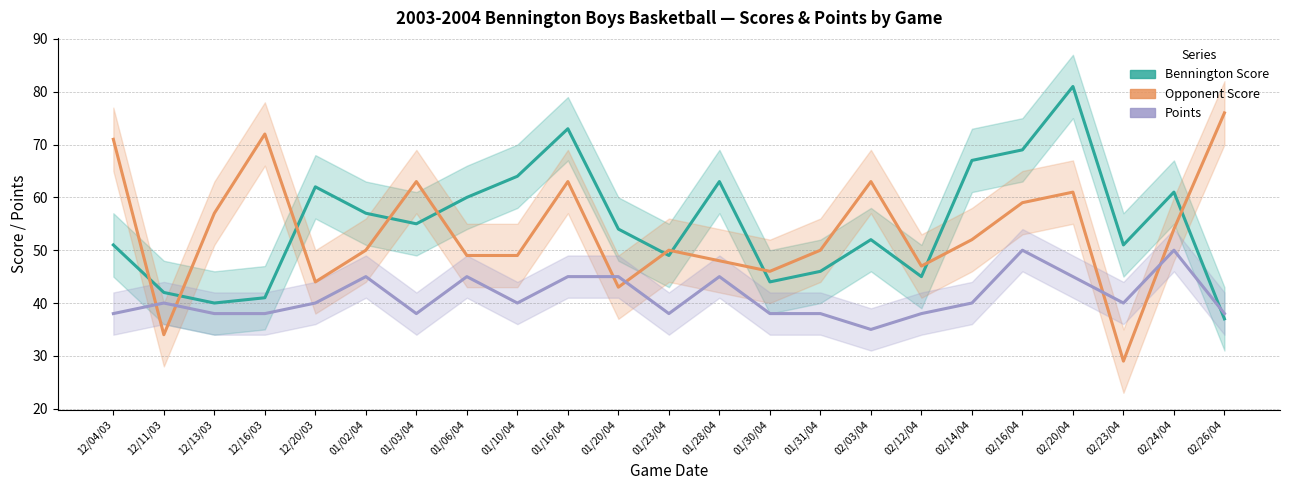

At which category does the chart reach its peak across all series?

02/20/04